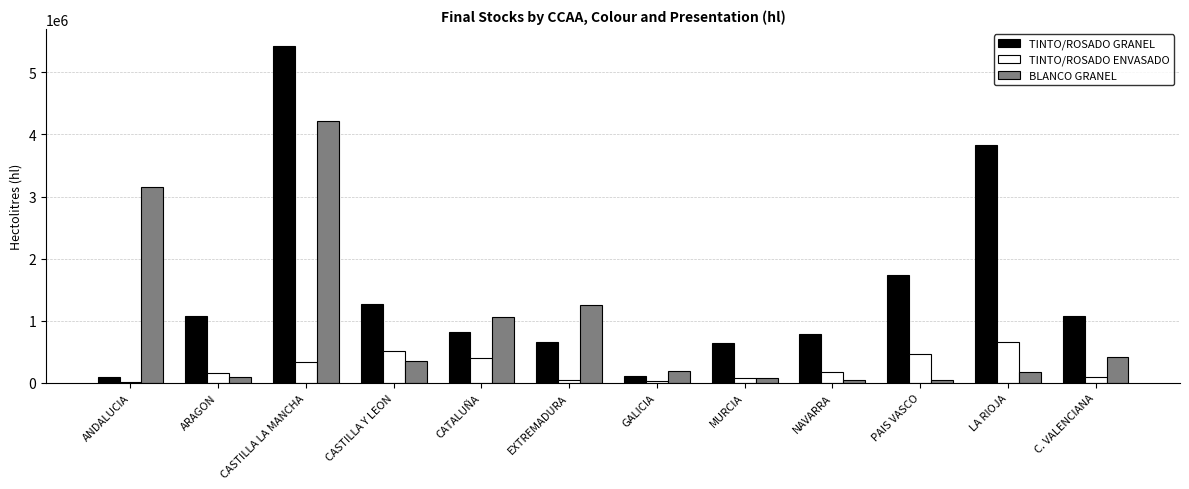

Is it true that TINTO/ROSADO GRANEL equals 3827822 at LA RIOJA?

True